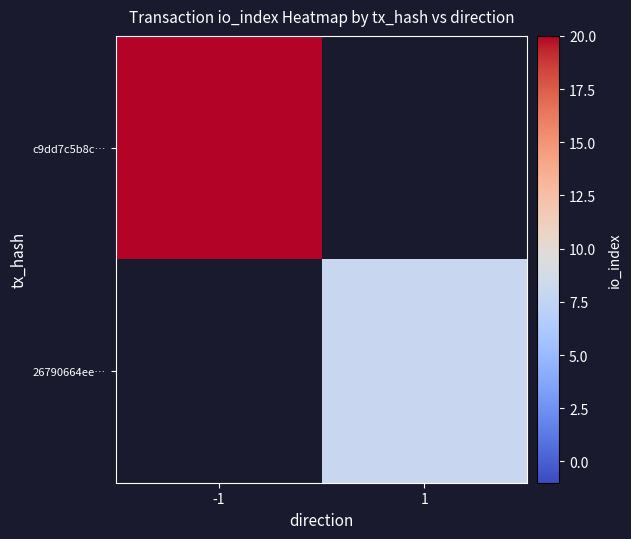

How many distinct data groups are displayed?

2